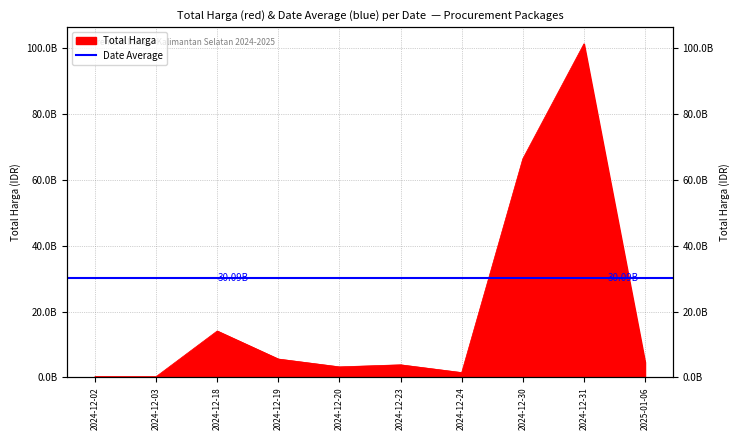

Rank the categories by value from lowest to highest.

2024-12-03, 2024-12-02, 2024-12-24, 2024-12-20, 2024-12-23, 2025-01-06, 2024-12-19, 2024-12-18, 2024-12-30, 2024-12-31